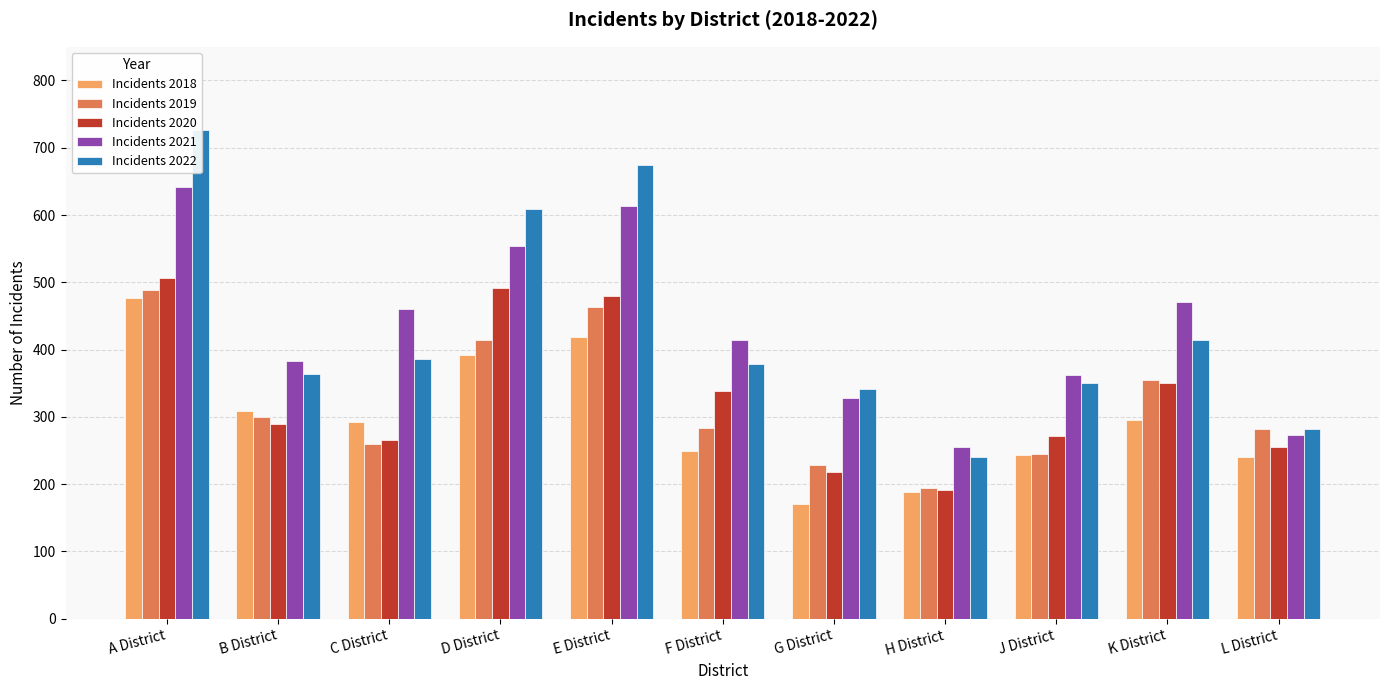

Is the value of Incidents 2022 at H District greater than the value of Incidents 2018 at G District?

Yes